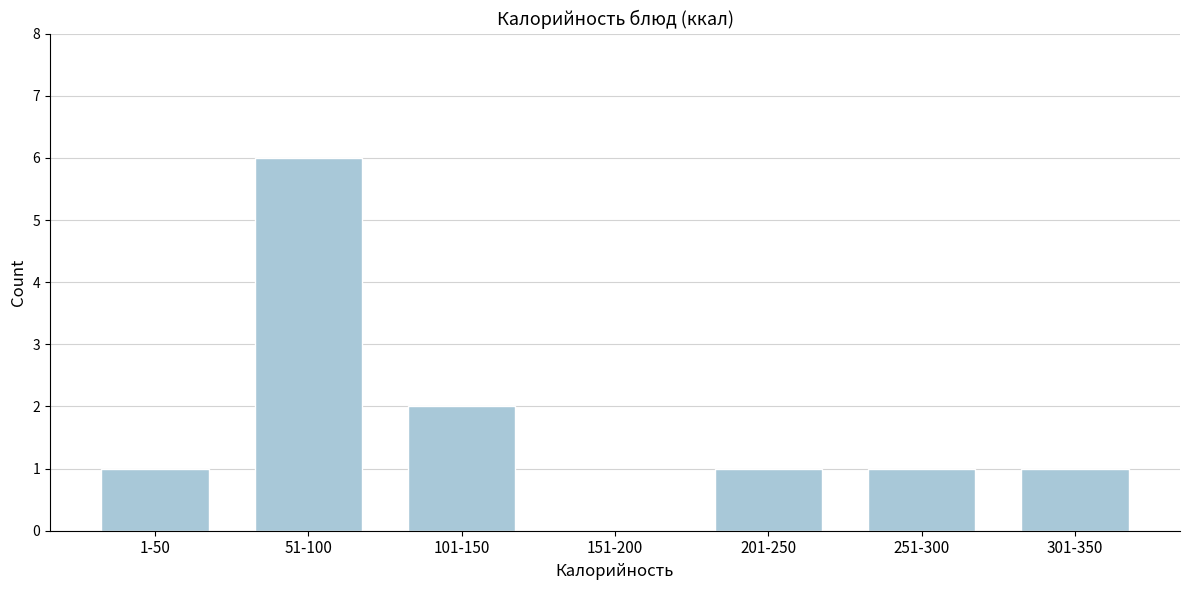

Reading left to right, transcribe all the data shown in this chart.

1-50=1	51-100=6	101-150=2	151-200=0	201-250=1	251-300=1	301-350=1